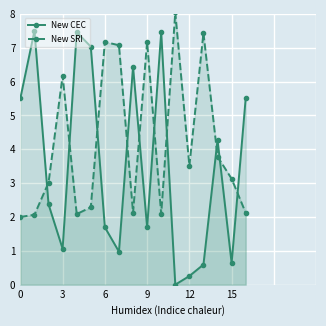

What is the difference between the New CEC values at 14 and 0?

1.2